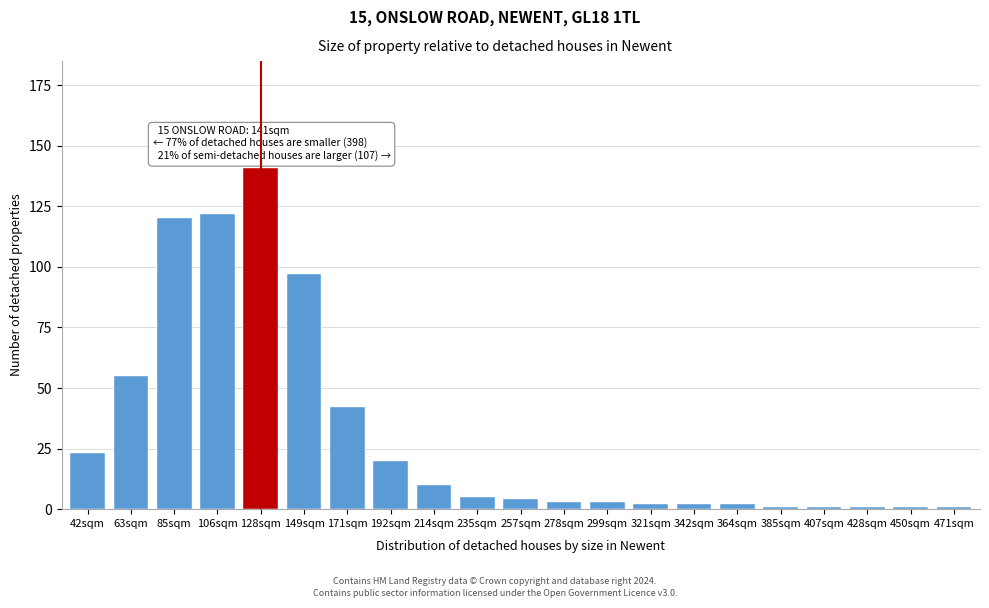

Reading left to right, list all the values displayed in this chart.

23	55	120	122	141	97	42	20	10	5	4	3	3	2	2	2	1	1	1	1	1